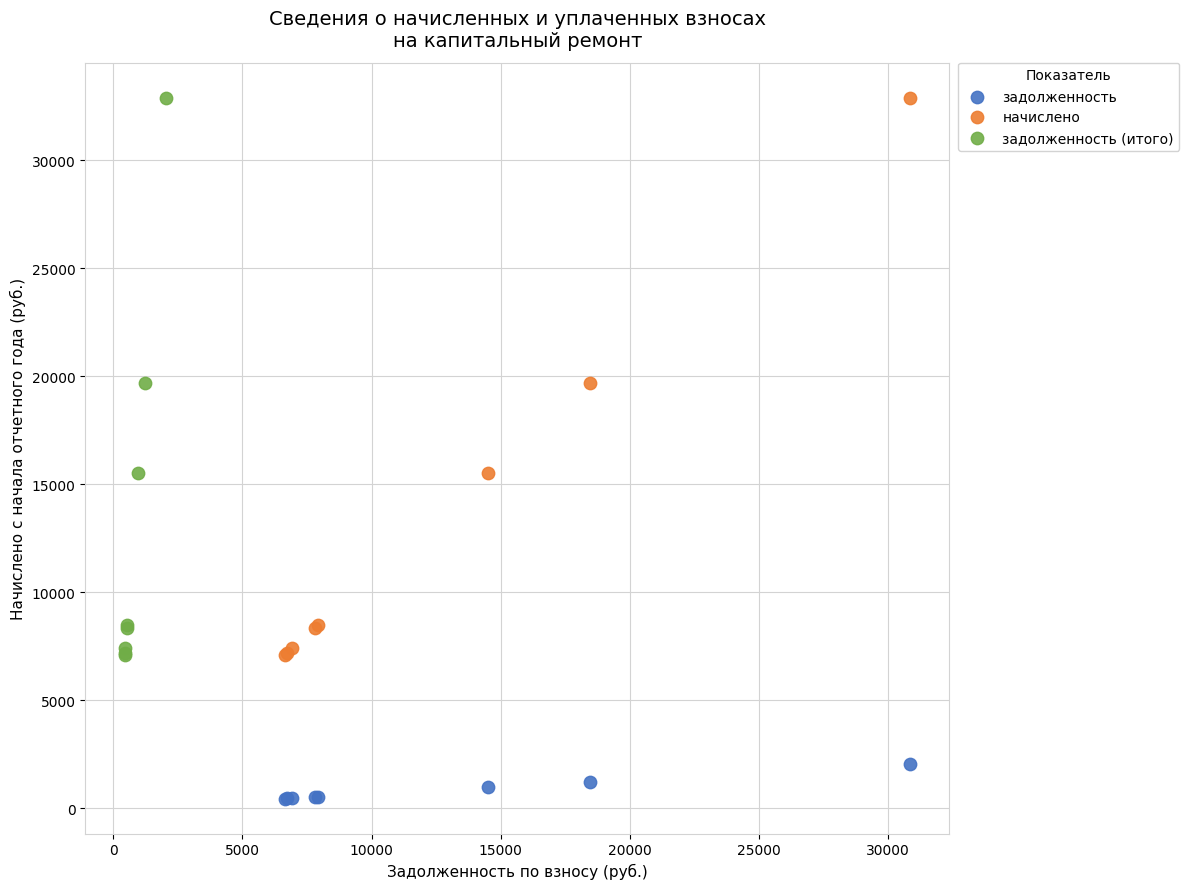

Which series contains the lowest Y value?

задолженность